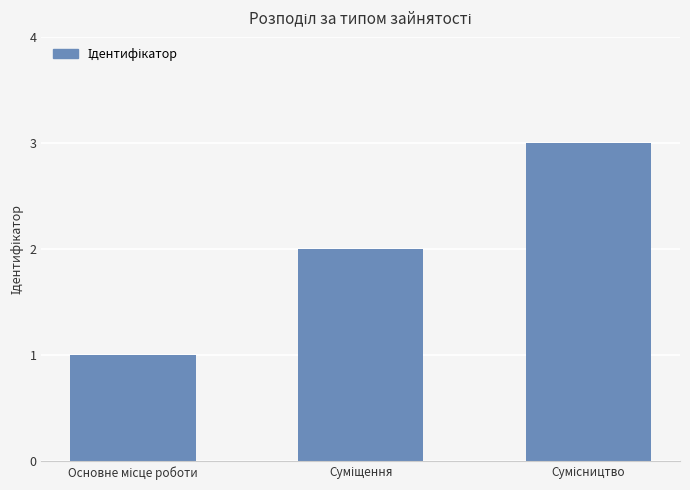

Are the bars horizontal?

No